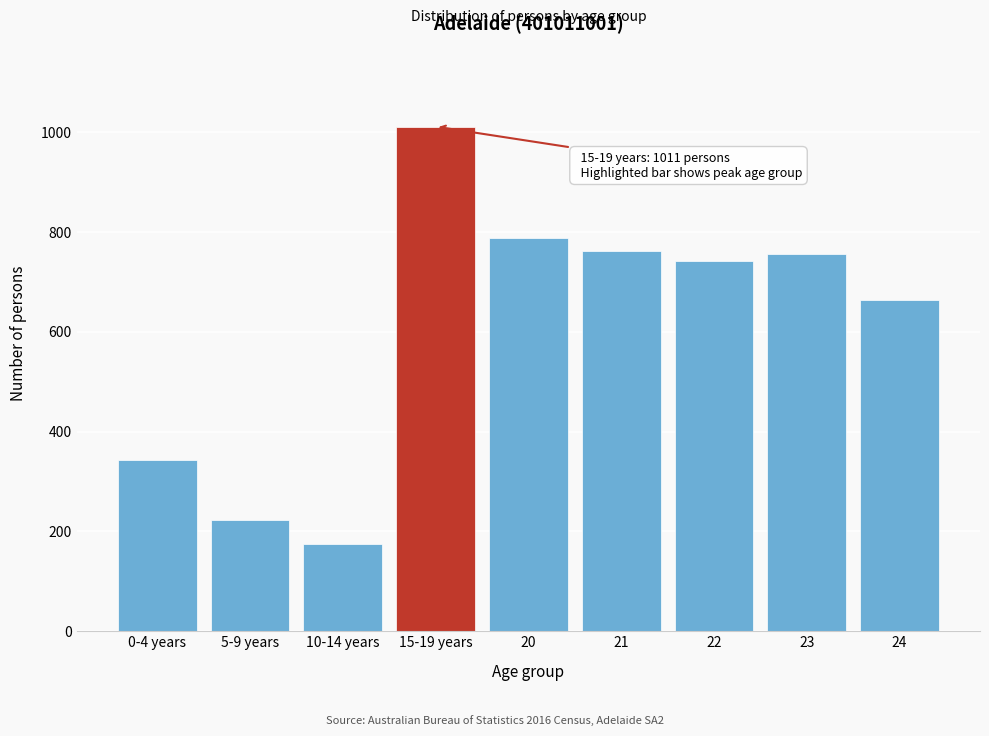

Reading right to left, extract all data points from this chart.

663	755	742	761	787	1011	174	223	343